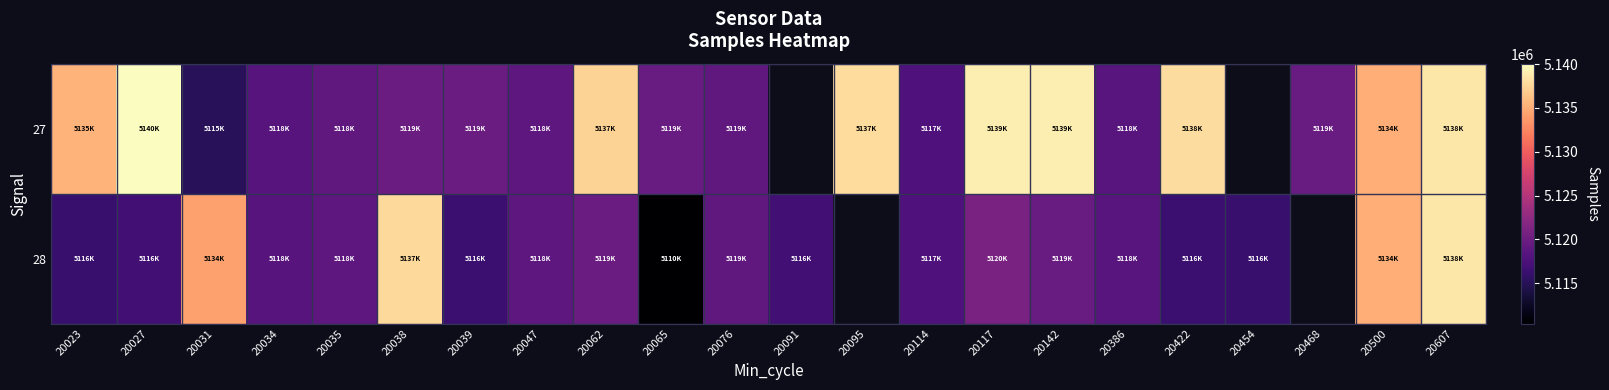

What is the difference between the second highest and minimum values in the 27 series?

23870.0